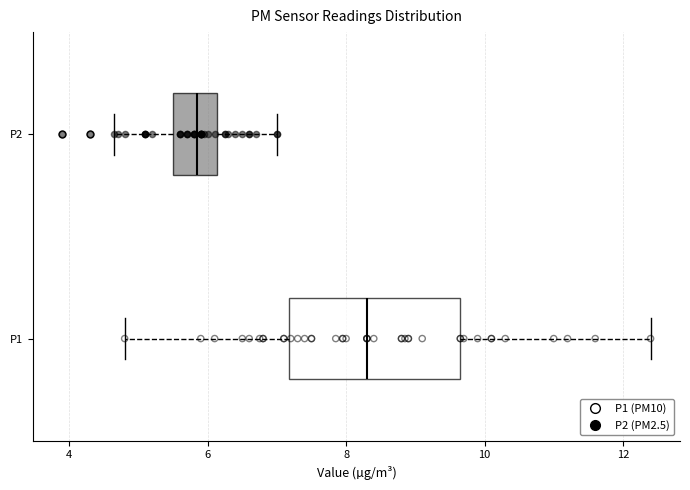

Which box is the widest, from its left edge to its right edge?

P1